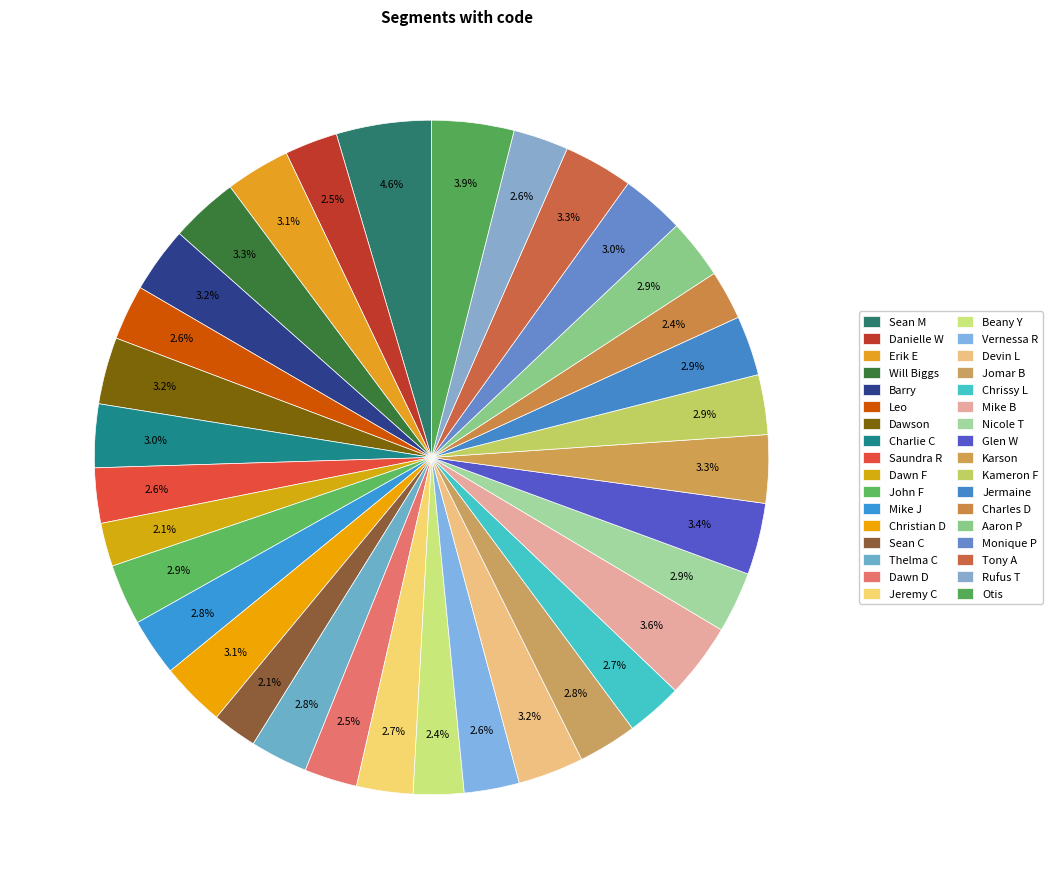

Rank the categories by value from highest to lowest.

Sean M, Otis, Mike B, Glen W, Tony A, Will Biggs, Karson, Dawson, Barry, Devin L, Erik E, Christian D, Charlie C, Monique P, John F, Nicole T, Kameron F, Jermaine, Aaron P, Jomar B, Mike J, Thelma C, Jeremy C, Chrissy L, Leo, Saundra R, Vernessa R, Rufus T, Danielle W, Dawn D, Beany Y, Charles D, Sean C, Dawn F